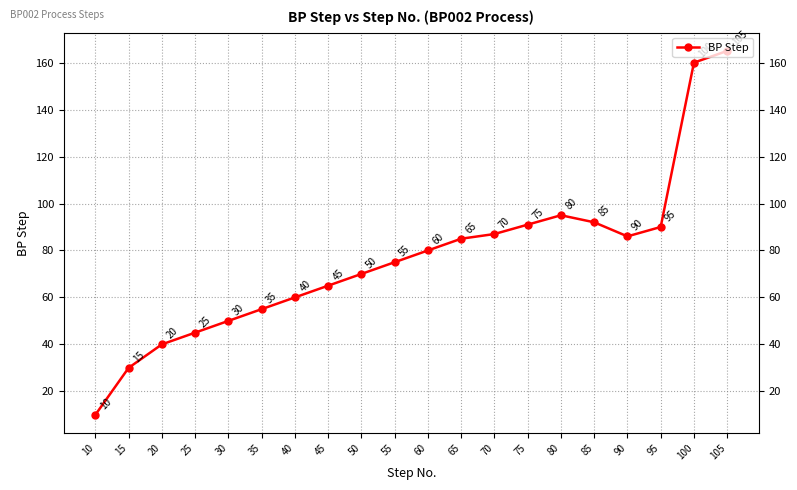

Reading right to left, extract all data points from this chart.

105=165	100=160	95=90	90=86	85=92	80=95	75=91	70=87	65=85	60=80	55=75	50=70	45=65	40=60	35=55	30=50	25=45	20=40	15=30	10=10